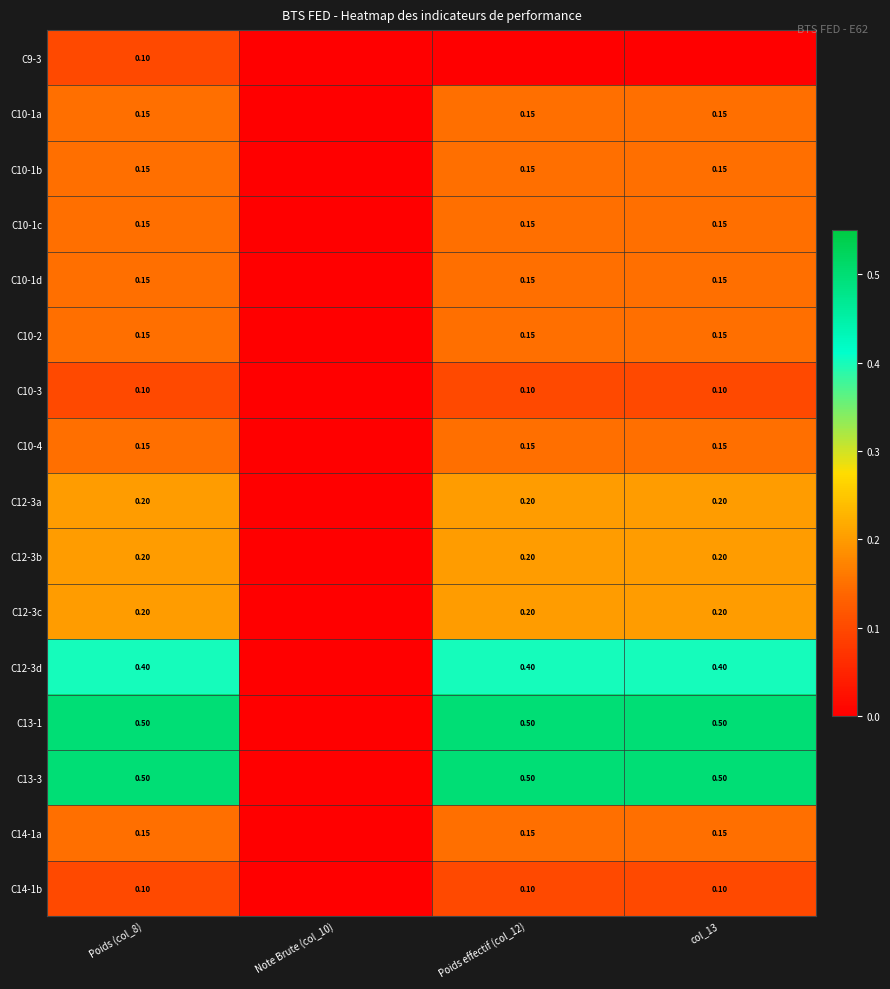

How many data points does each series have?

4